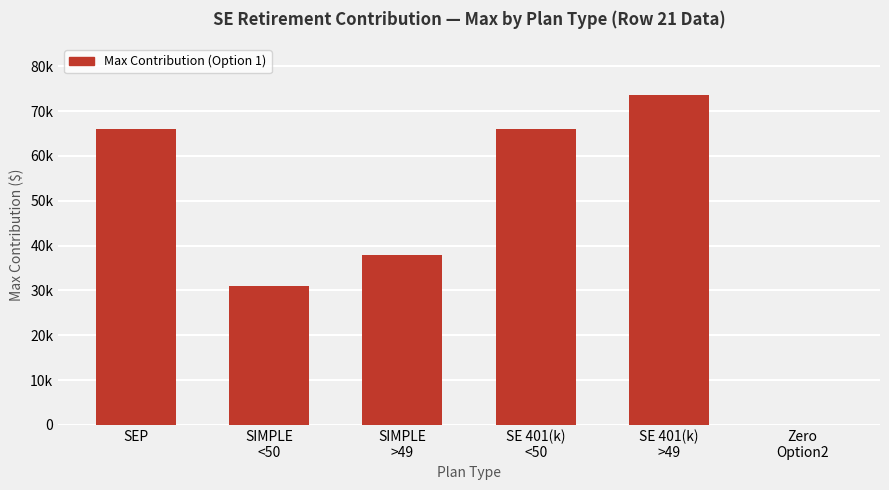

What is the change in value from SEP to SE 401(k)
>49?

+7500